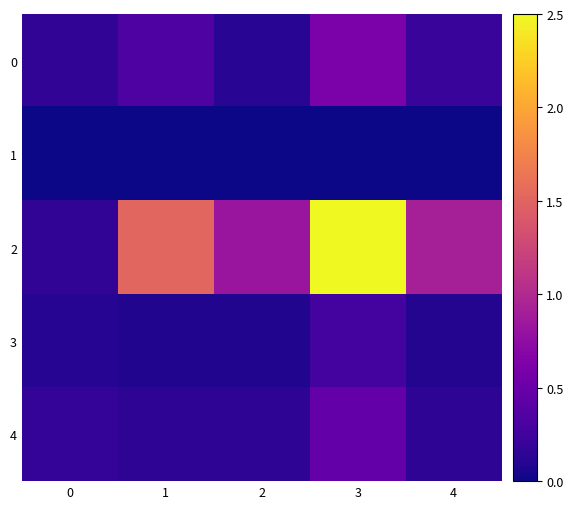

How many categories are shown in the chart?

5